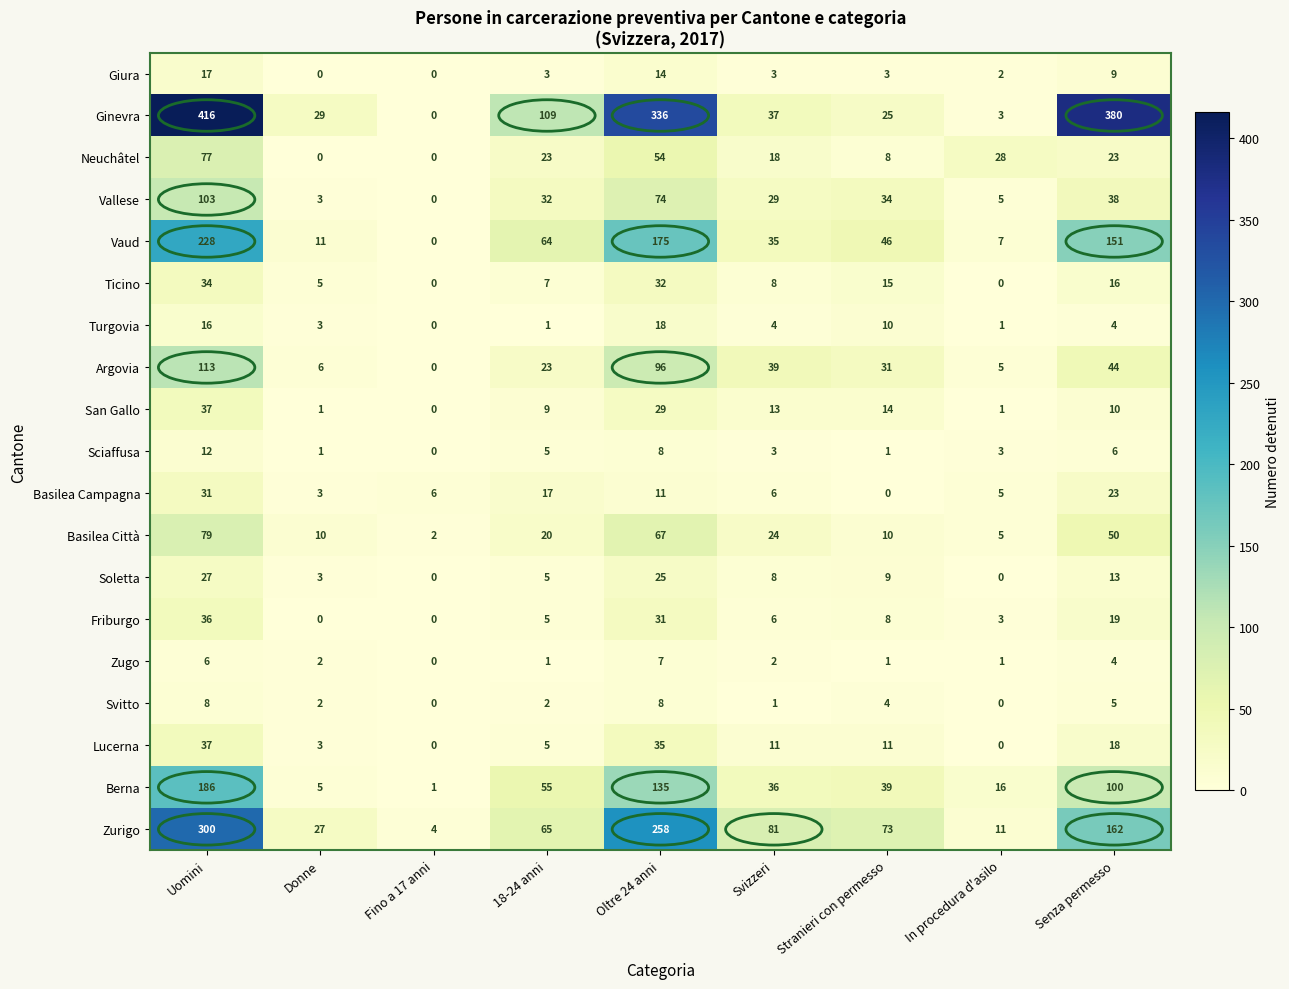

What is the average value of the Berna series?

64